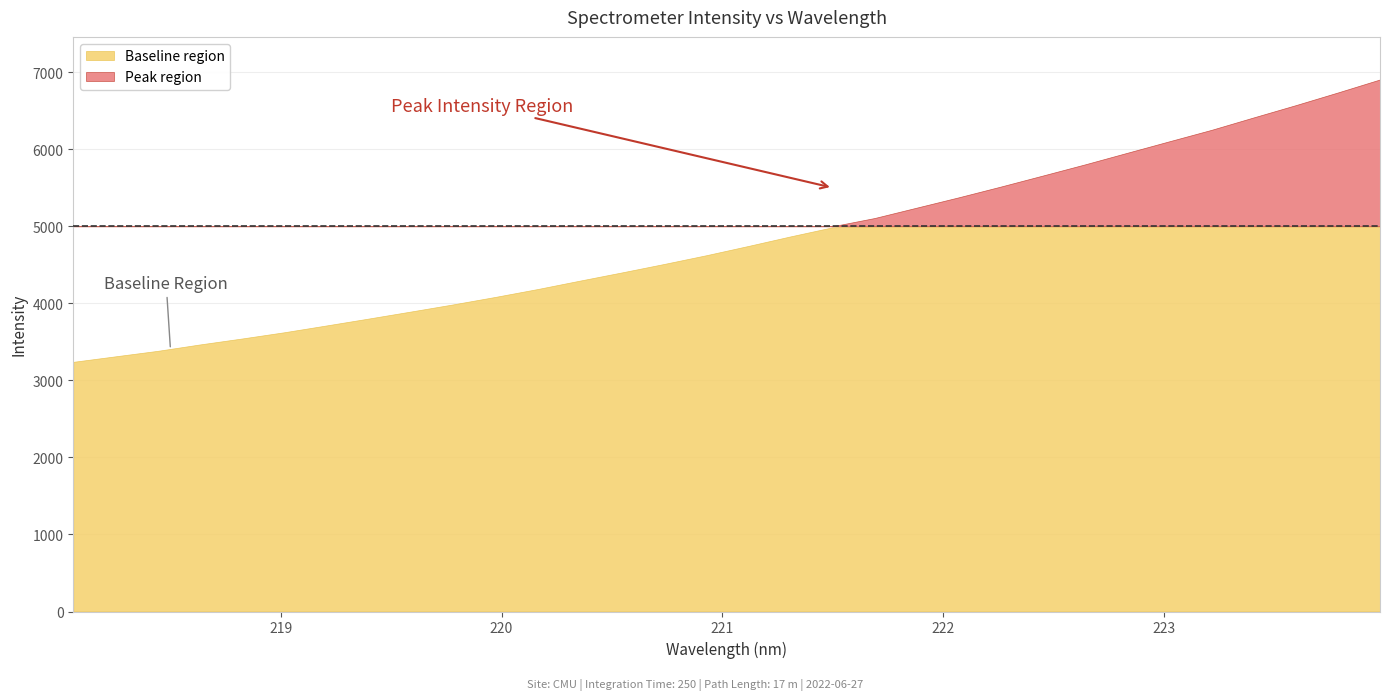

Count the number of categories in the chart.

32